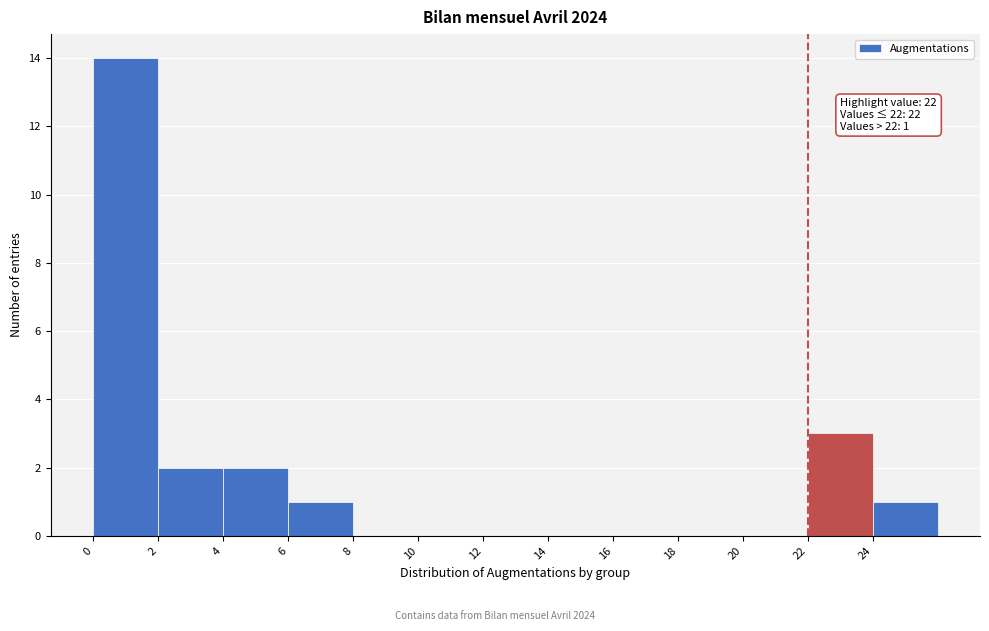

Over which range of the x-axis is the bar tallest?

0 to 2